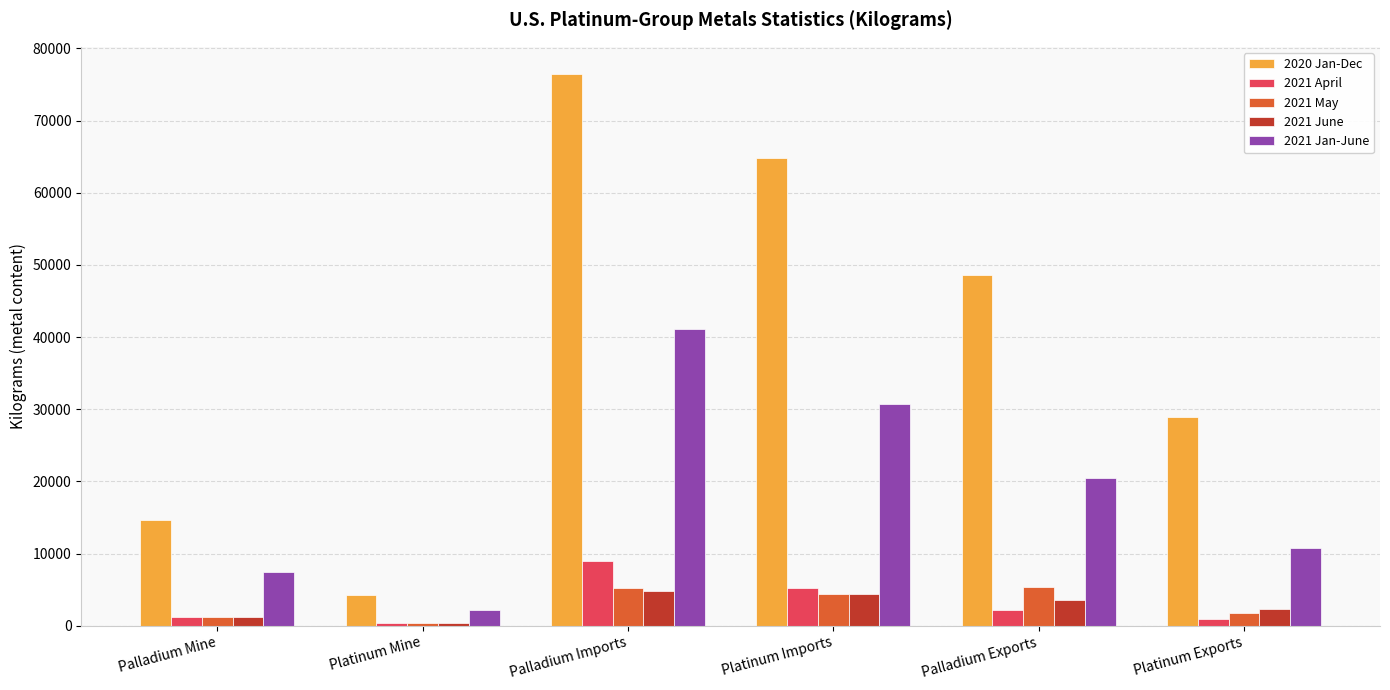

How many categories are shown in the chart?

6